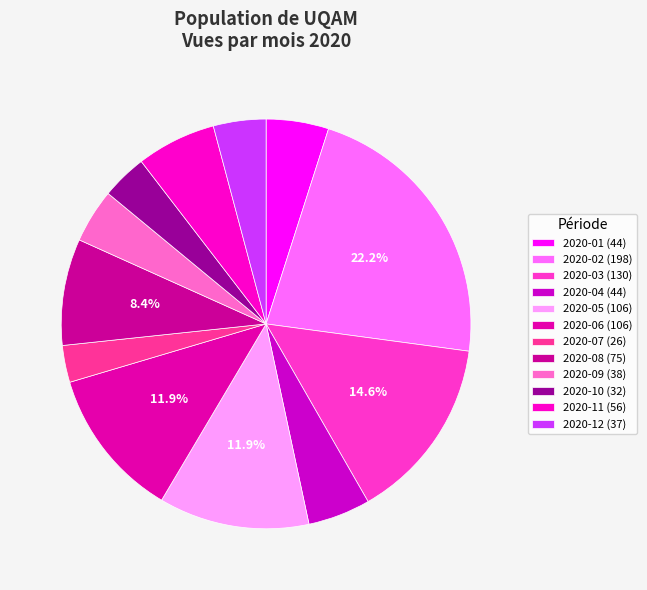

Is 2020-01 the majority of the pie?

No